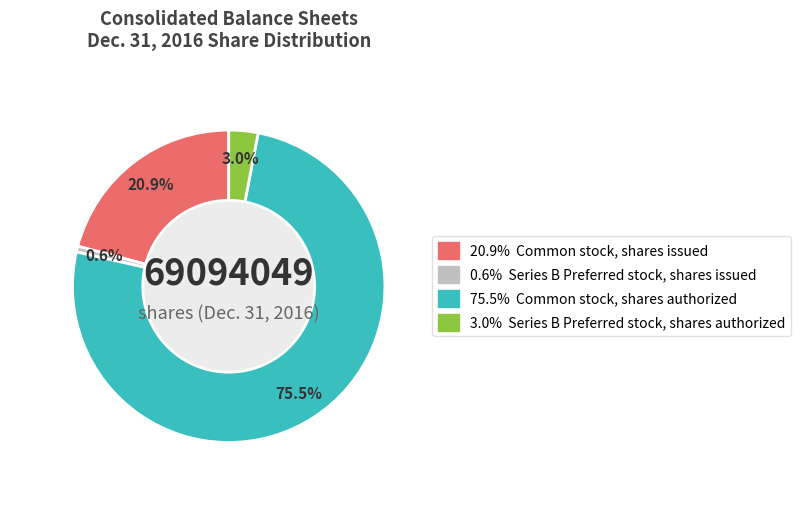

Is there a majority slice in this chart?

Yes